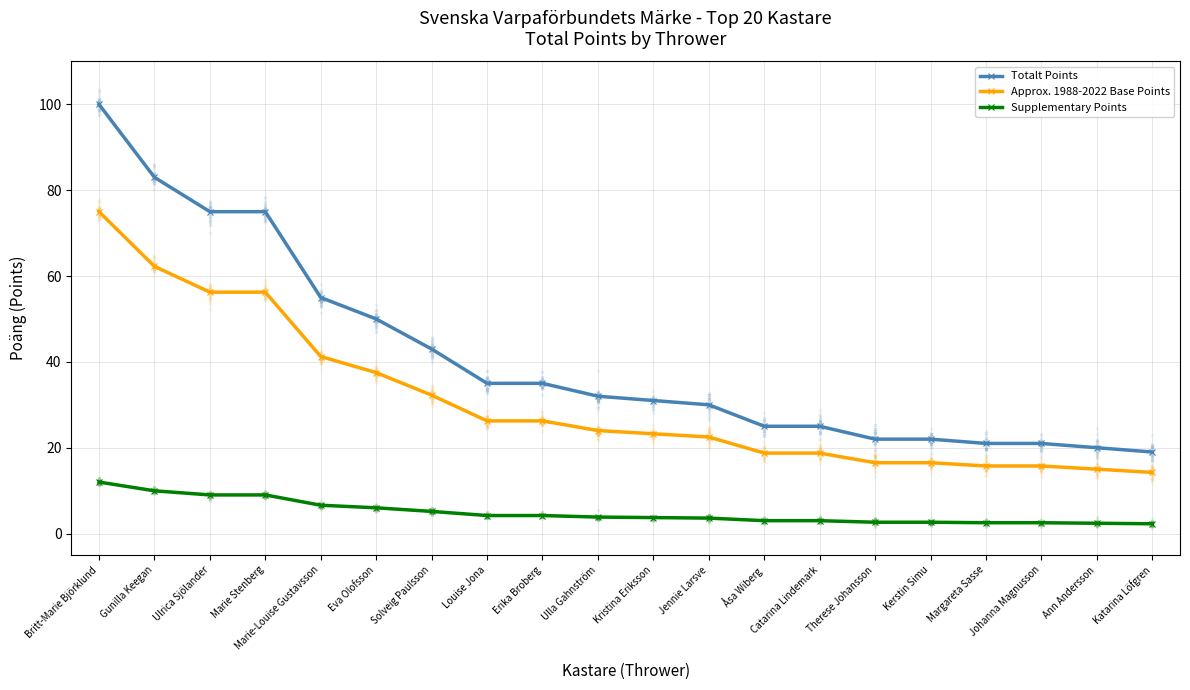

List the series in order of their overall mean, highest first.

Totalt Points, Approx. 1988-2022 Base Points, Supplementary Points